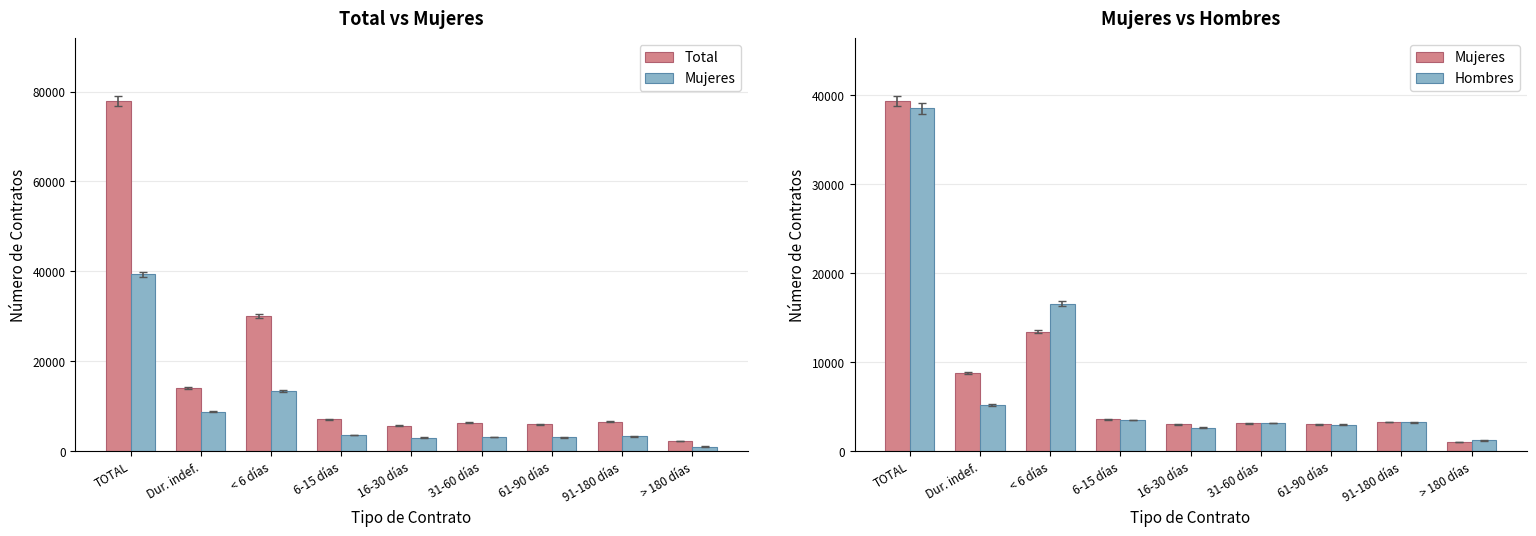

Which series changed the most between 16-30 días and 31-60 días?

Total